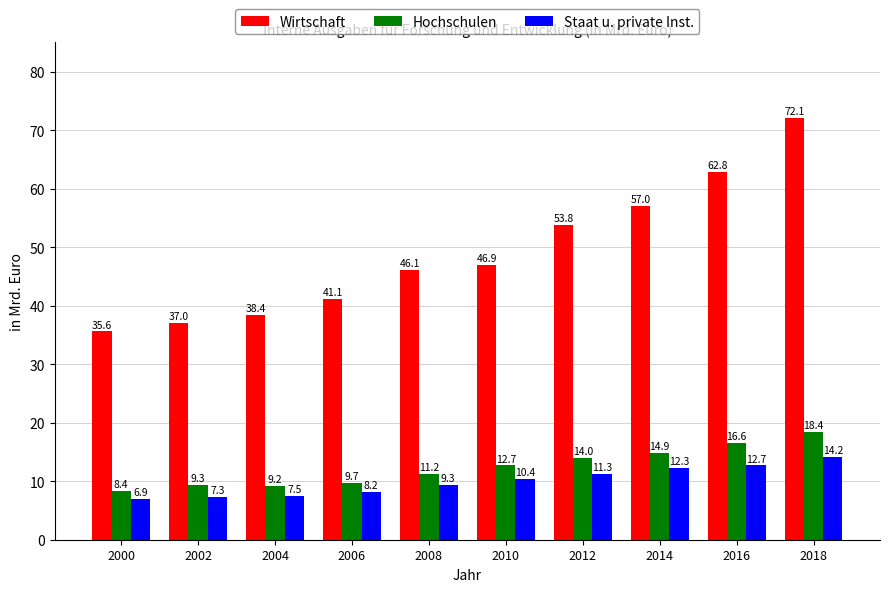

Which series has the largest total across all categories?

Wirtschaft